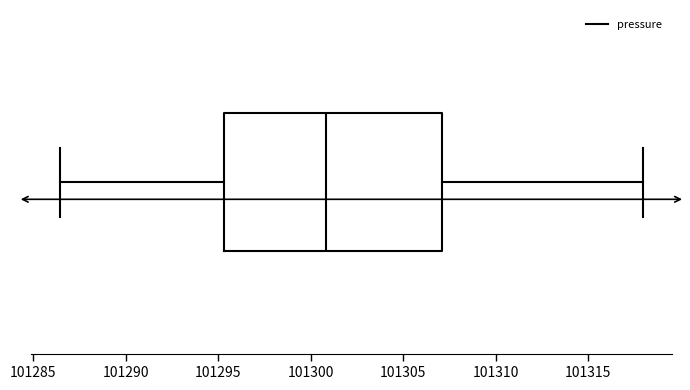

Where is the right edge of the box on the x-axis? The values are not printed on the chart, so give them approximately, as read against the axis.

101307.0